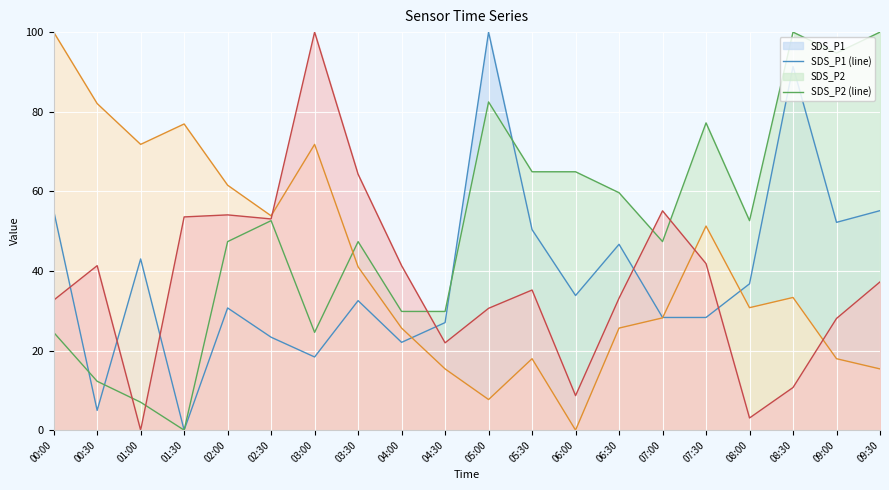

Is it true that BME280_temperature (line) equals 41.0 at 03:30?

True